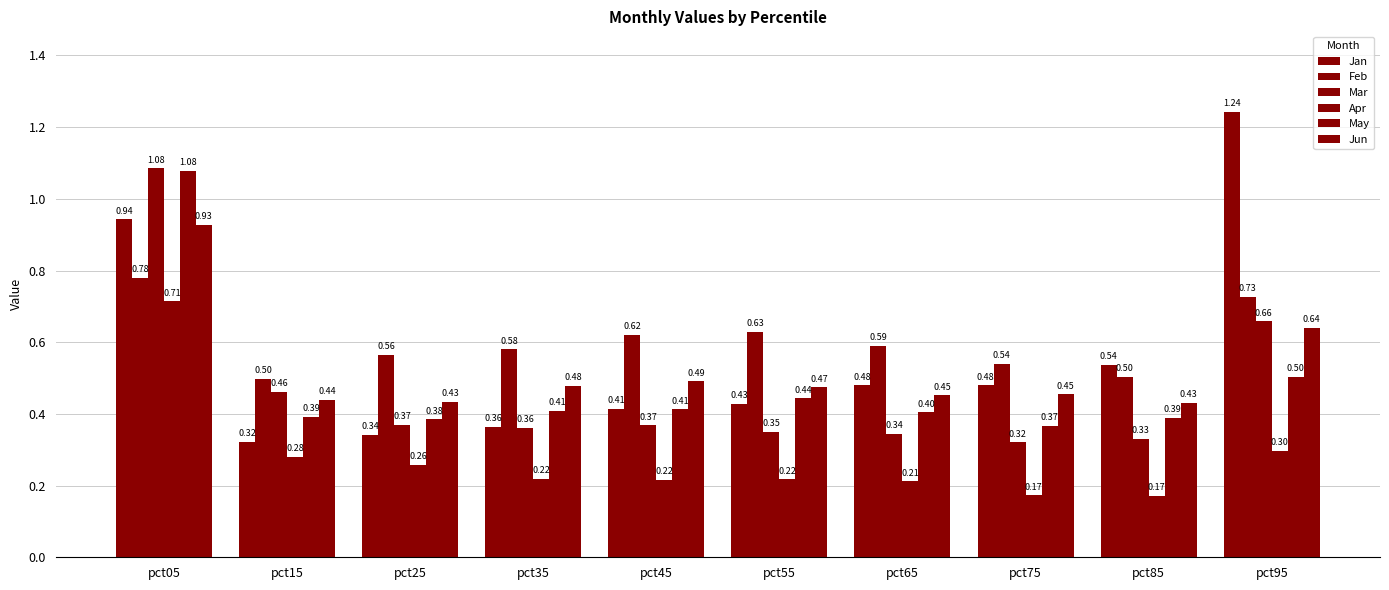

True or false: Feb has a value of 0.2 at pct15.

False